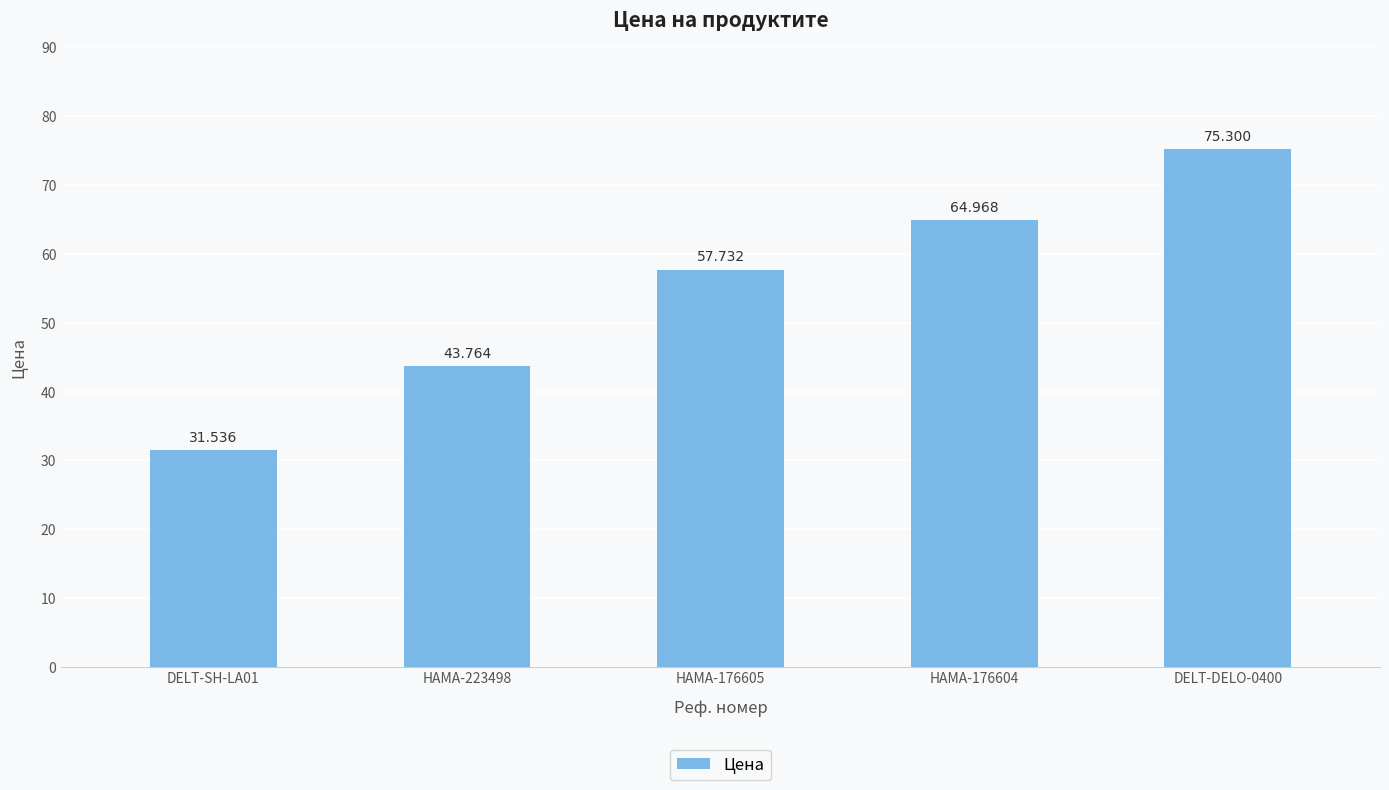

What value does the data have at DELT-DELO-0400?

75.3